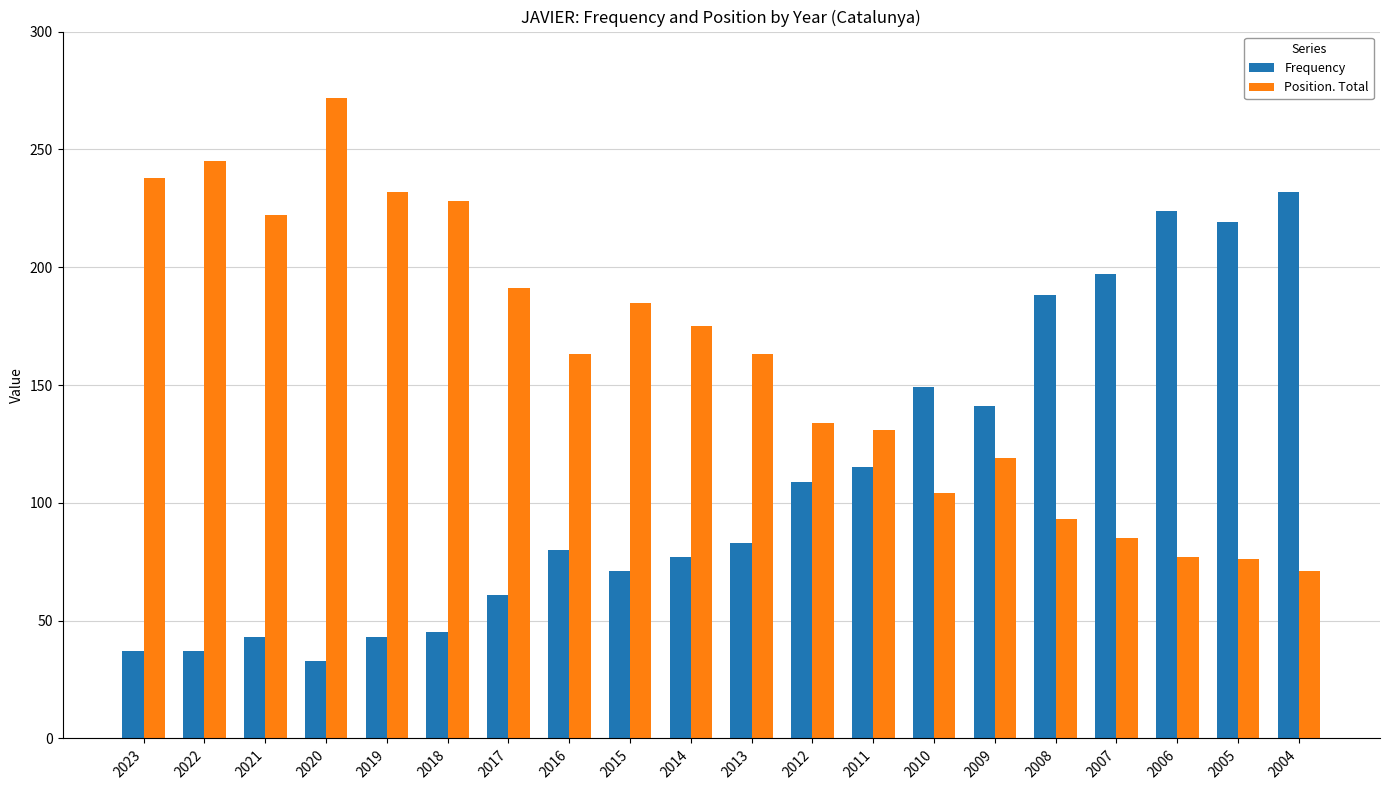

Which series has the largest total across all categories?

Position. Total